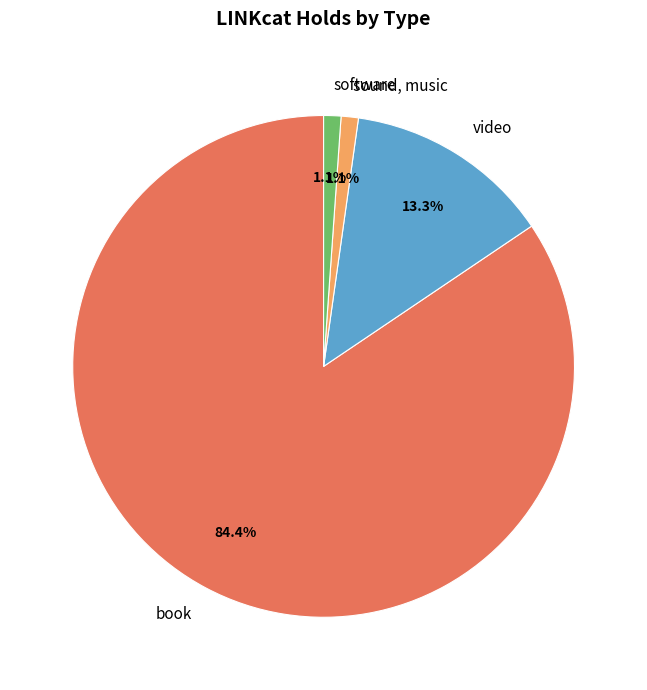

What is the ratio of the value at sound, music to the value at video?

0.1